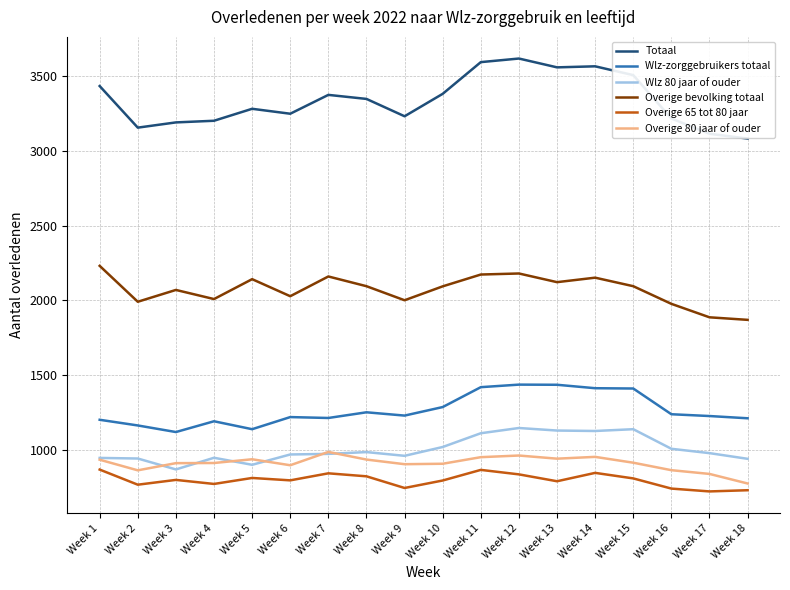

What is the average value of the Wlz-zorggebruikers totaal series?

1268